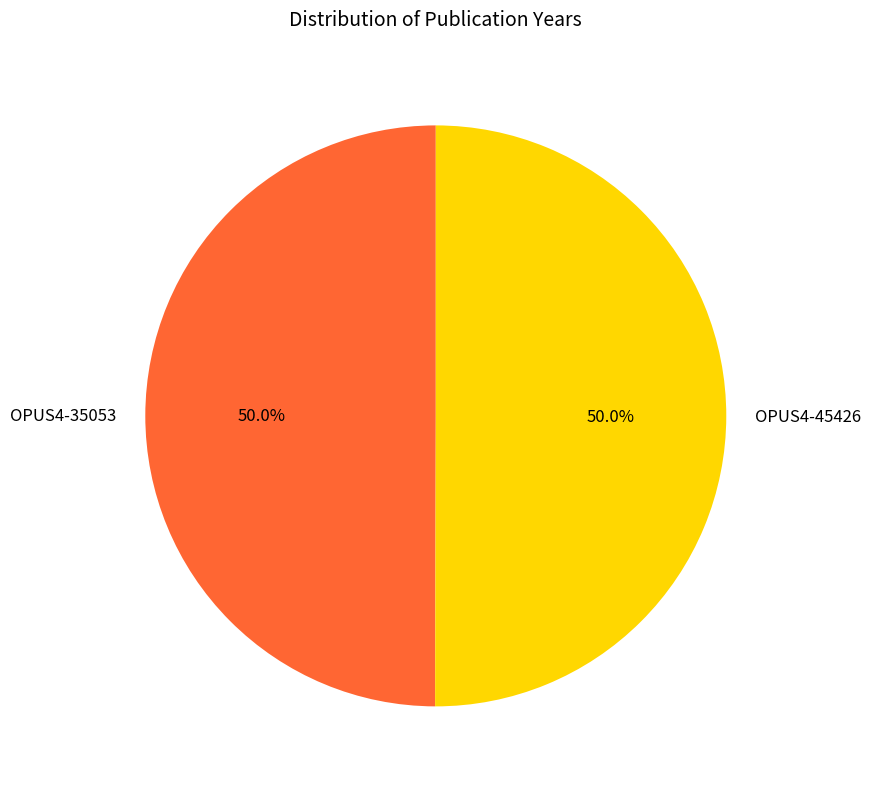

The OPUS4-45426 slice represents 50% of the pie. True or false?

True